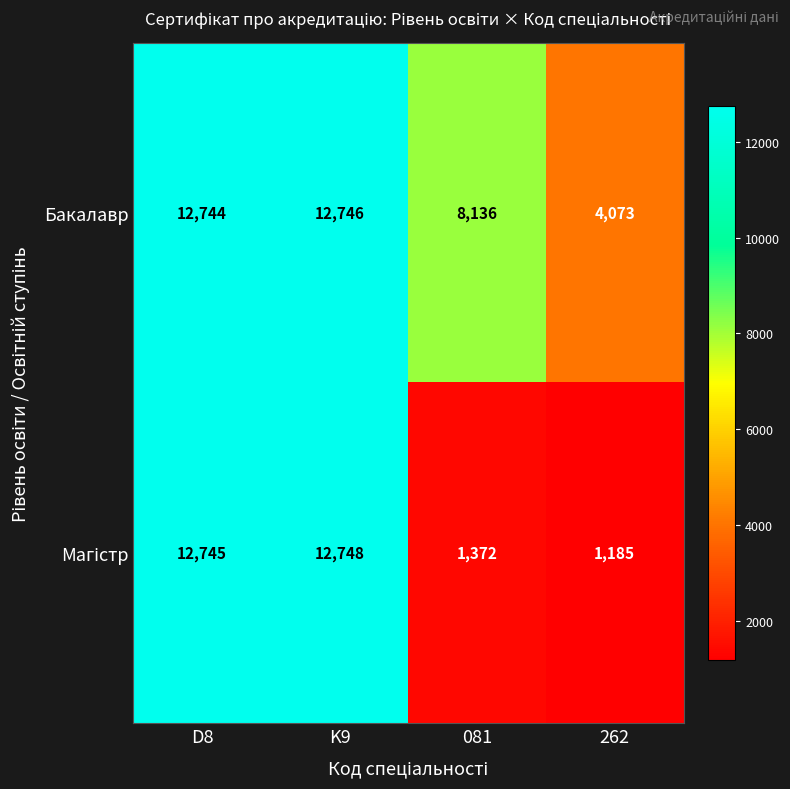

At which category is the sum across all series the highest?

K9